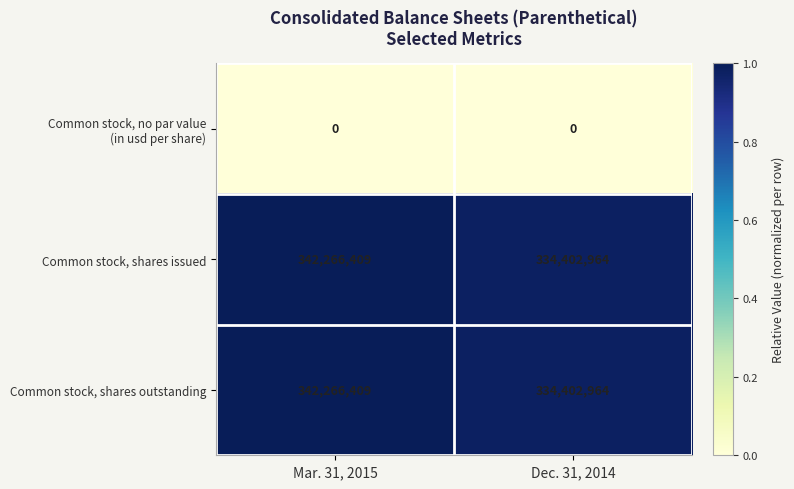

What is the difference between the Common stock, shares issued values at Mar. 31, 2015 and Dec. 31, 2014?

7863445